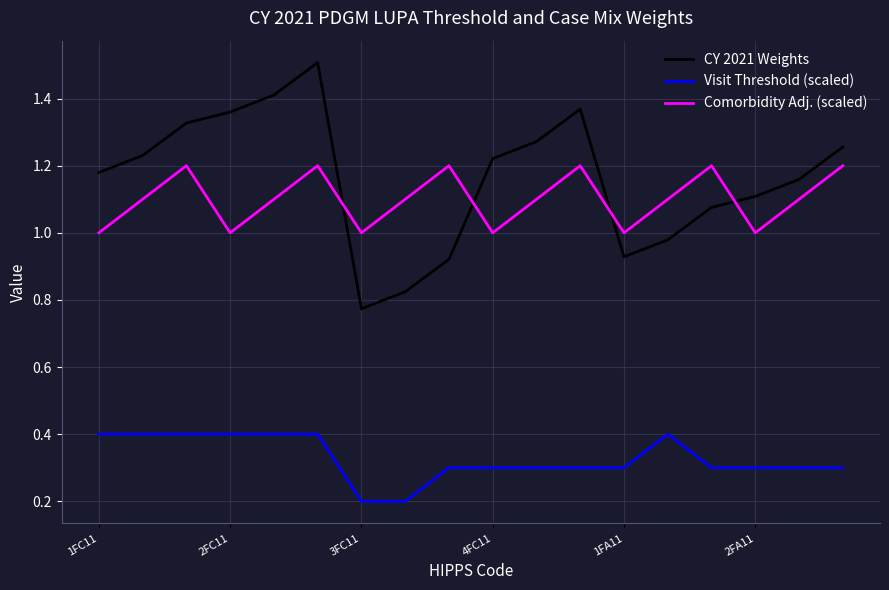

Which series has the largest total across all categories?

CY 2021 Weights